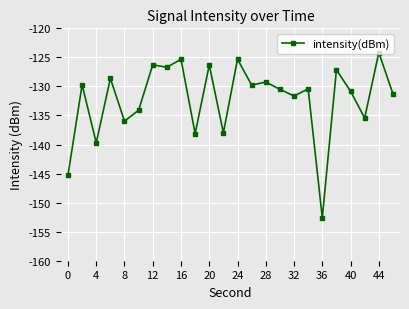

How many data points are less than -130?

13